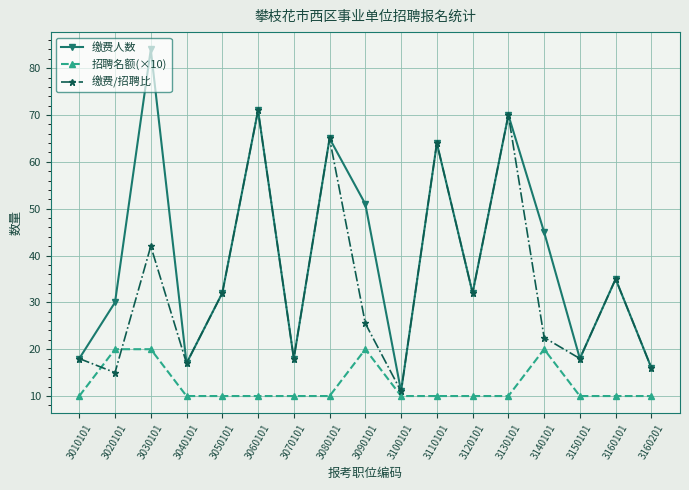

How many lines are shown in the chart?

3